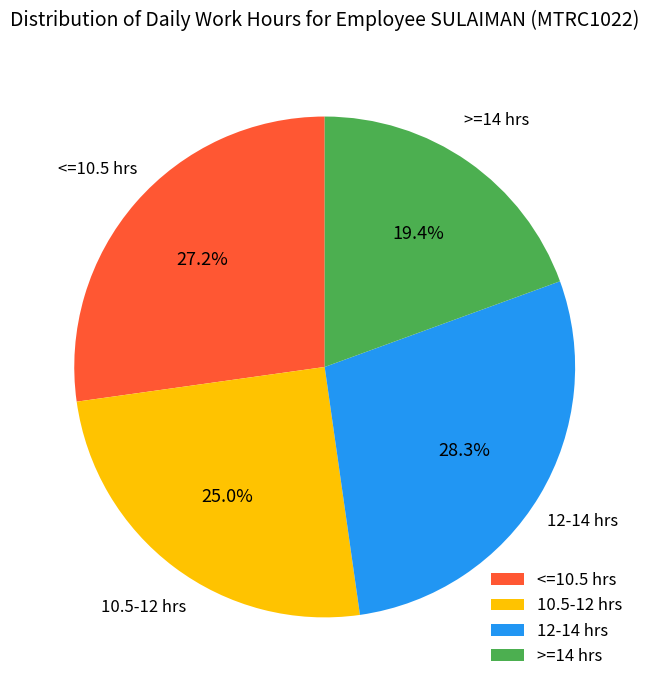

Is there any slice that represents more than half of the pie?

No